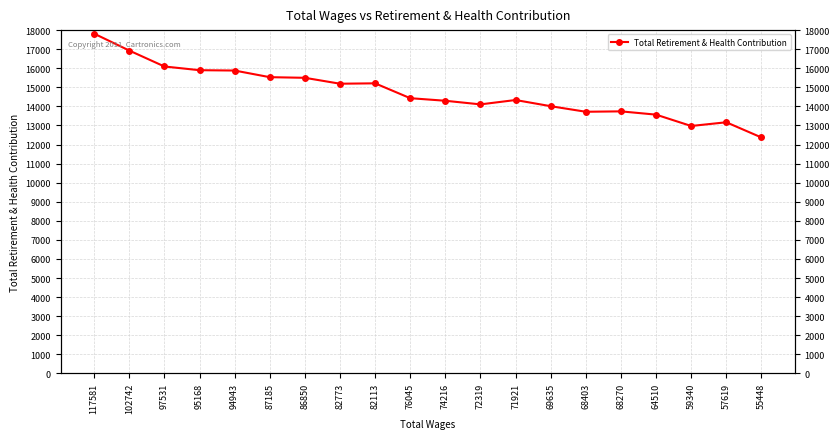

What is the value of the 18th point from the left?

12972